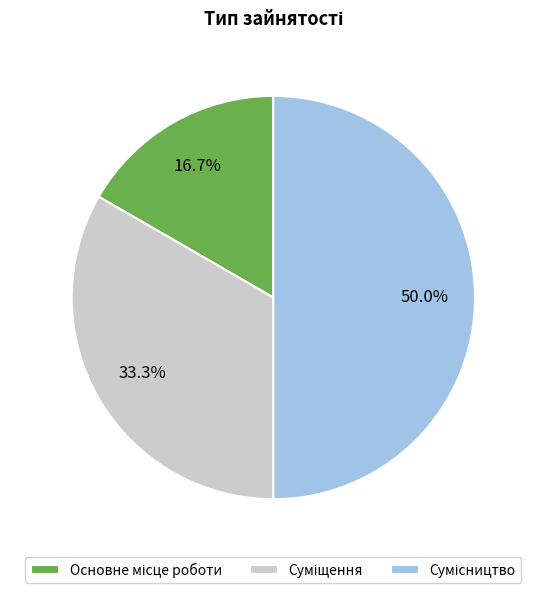

How many segments does this pie chart have?

3